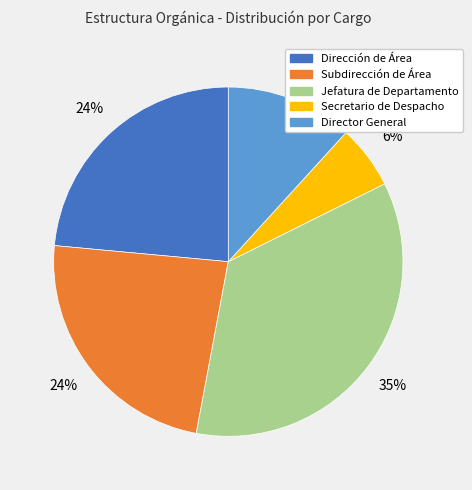

To the nearest percent, what is the difference between the largest and smallest slice percentages?

29%